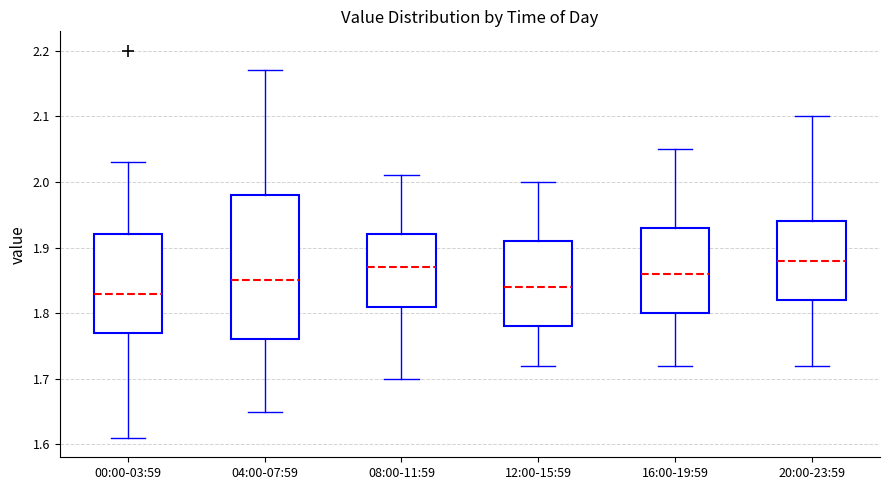

Where does the lower whisker of the box for 16:00-19:59 end on the y-axis? The values are not printed on the chart, so give them approximately, as read against the axis.

1.72